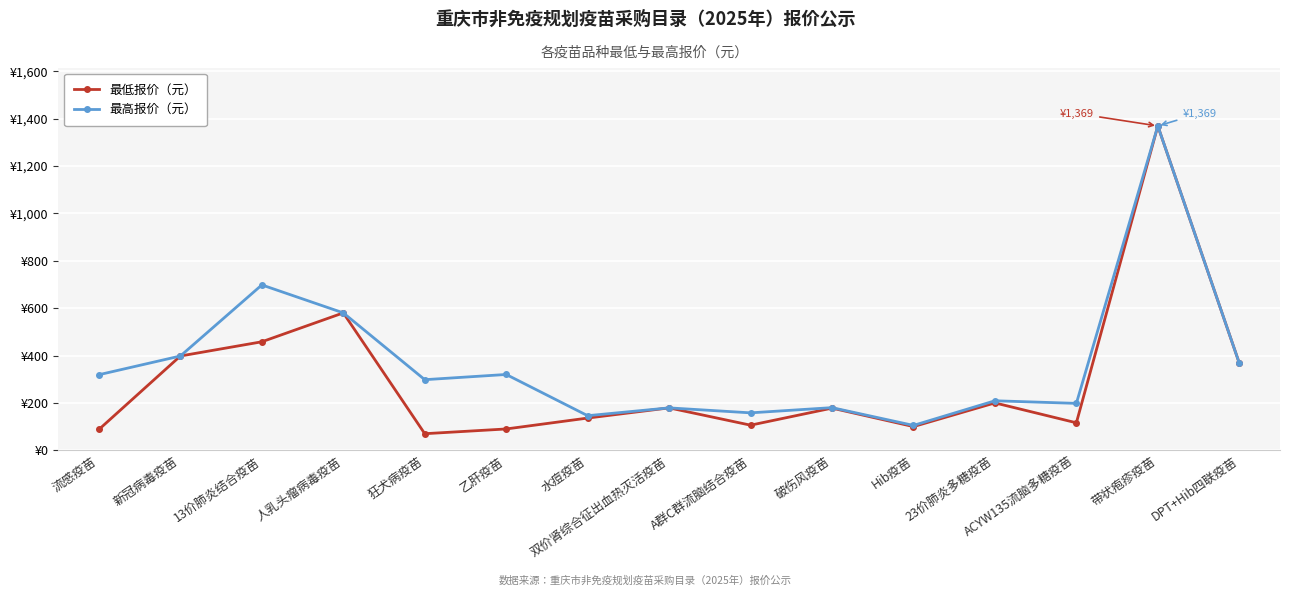

At which category does 最高报价（元） reach its first local peak?

13价肺炎结合疫苗